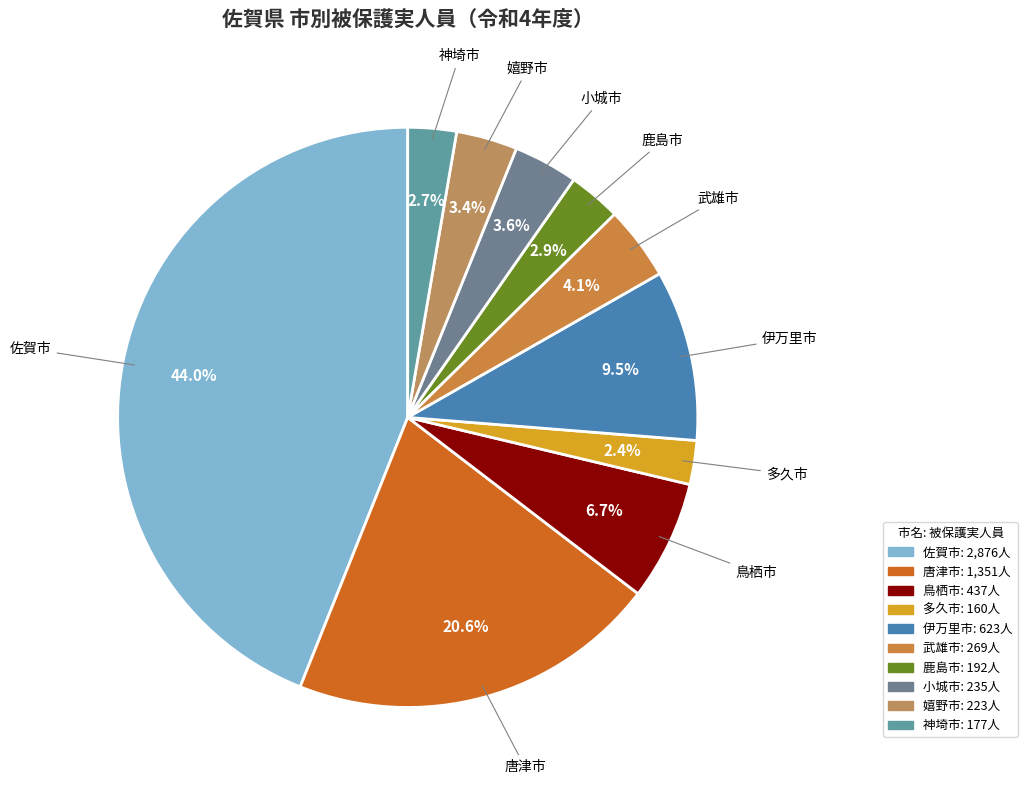

Is 伊万里市 the majority of the pie?

No